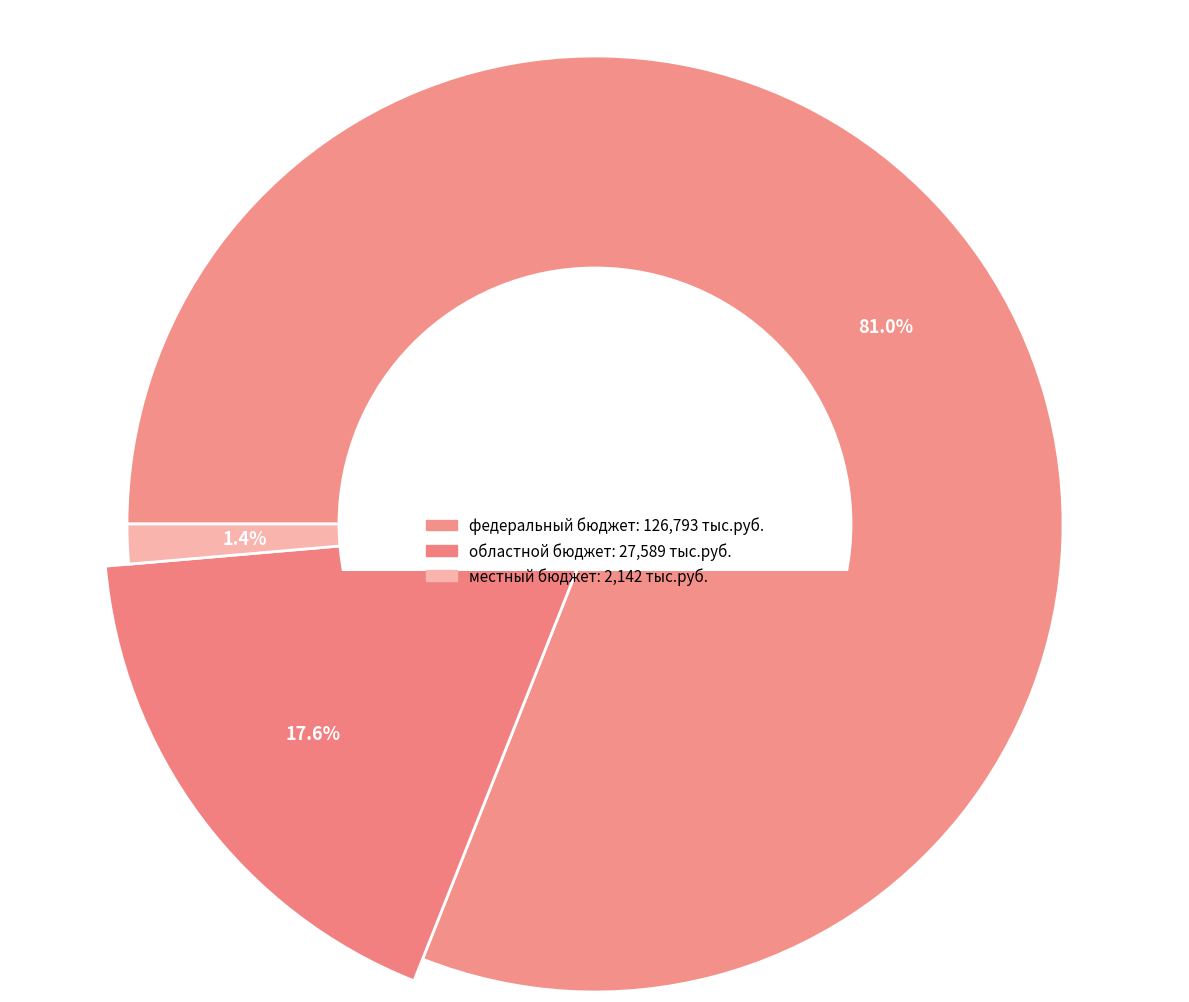

Count the number of slices in the pie.

3